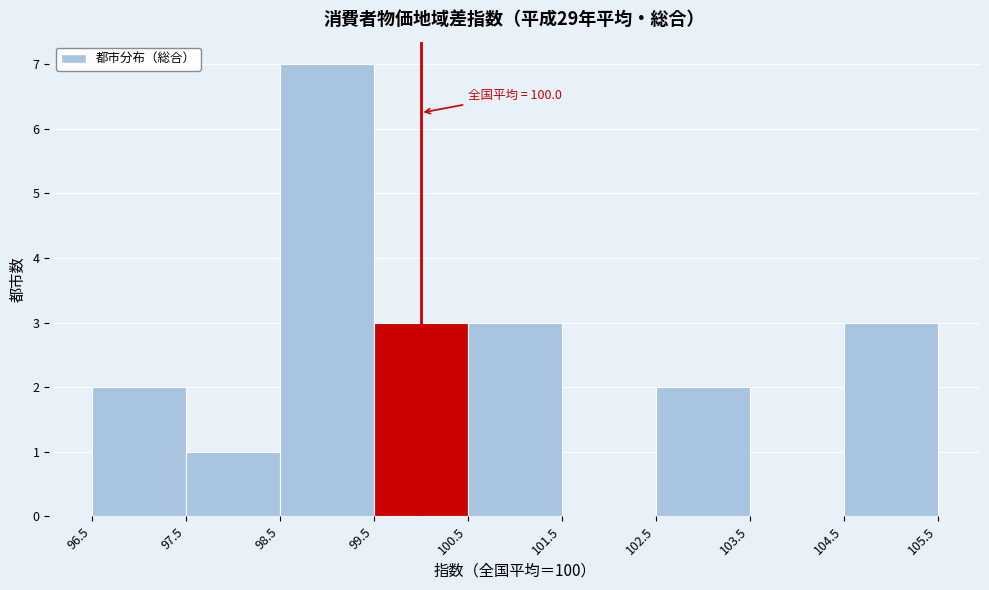

Which range on the x-axis has the tallest bar?

98.5 to 99.5